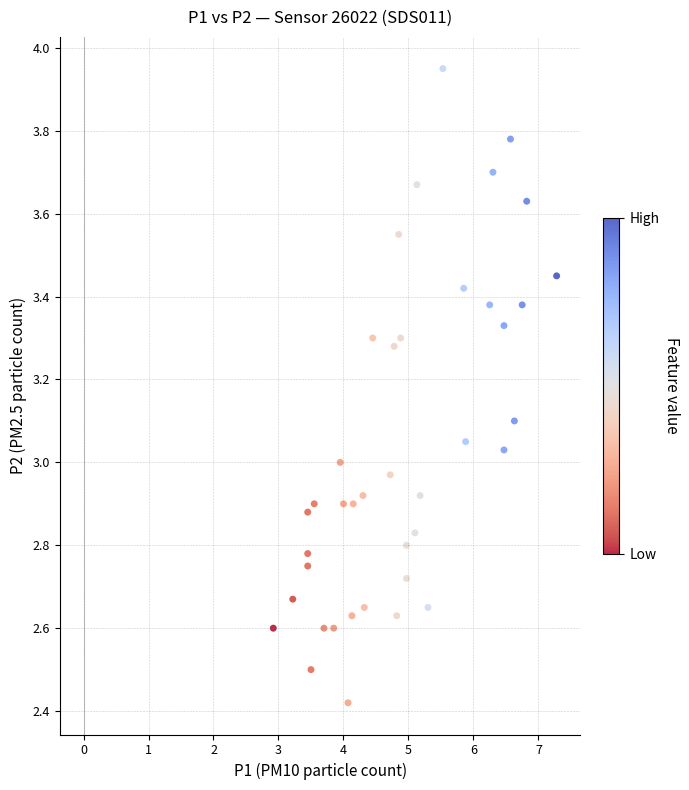

What is the range of X values (max minus min)?

4.4